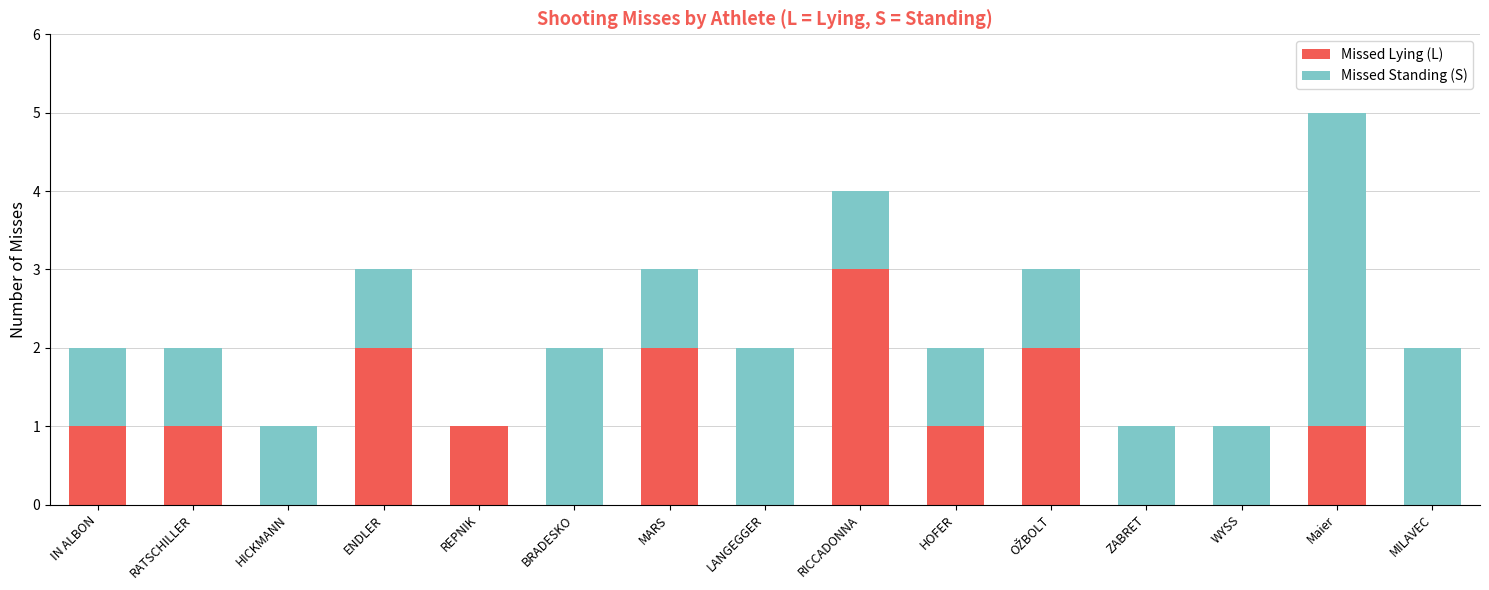

At which category is the sum across all series the highest?

Maier